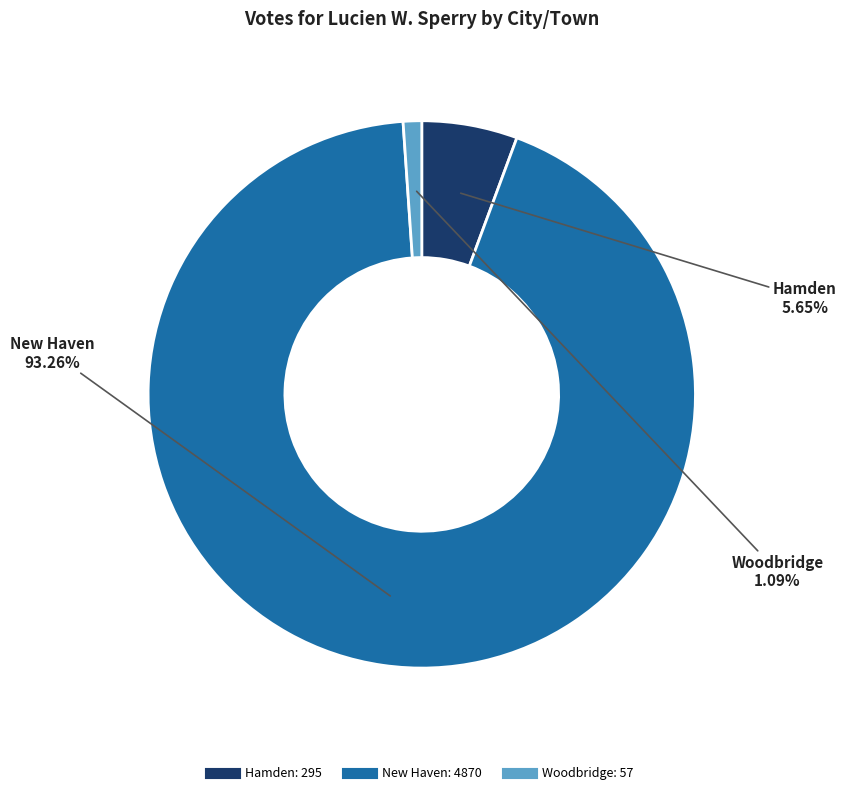

Between Hamden and Woodbridge, which is larger?

Hamden